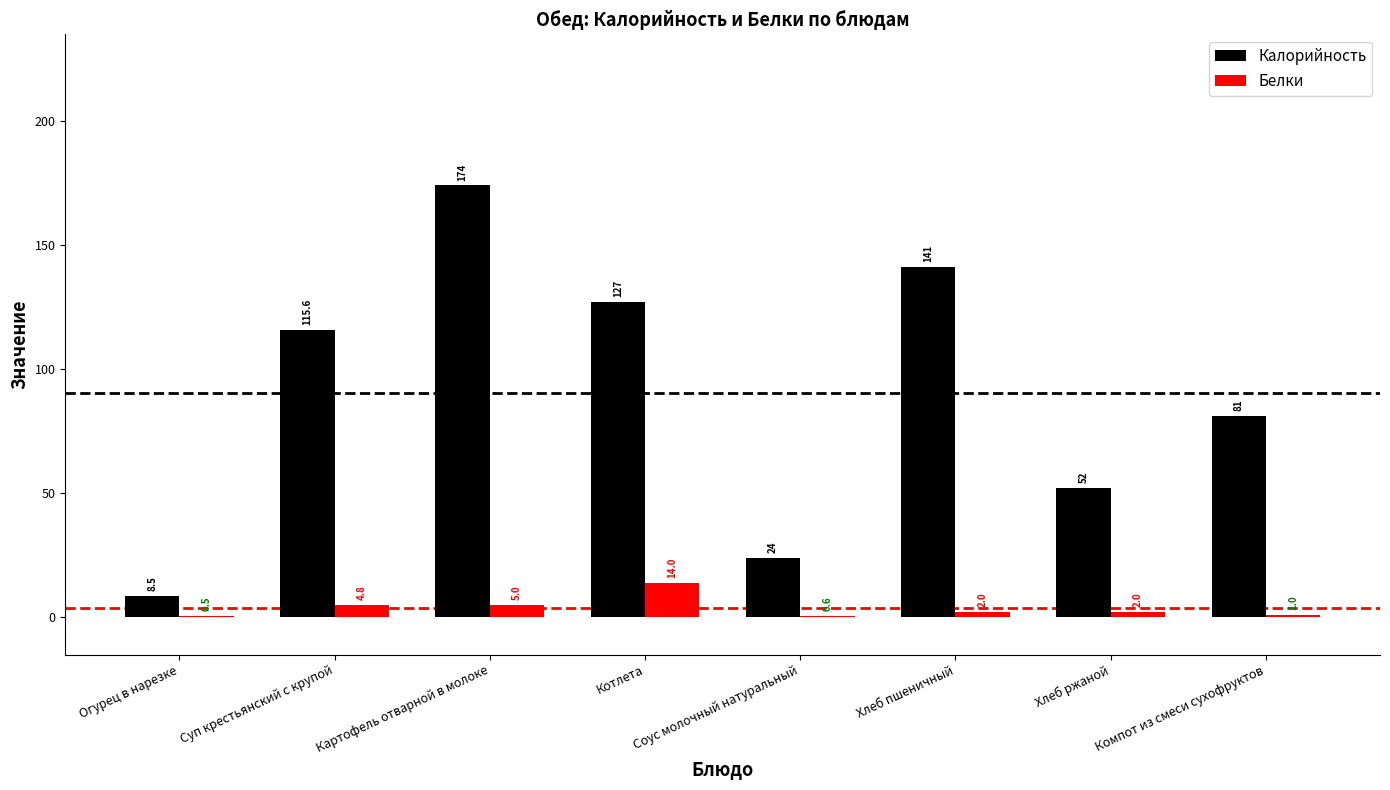

True or false: Белки has a value of 1.0 at Компот из смеси сухофруктов.

True